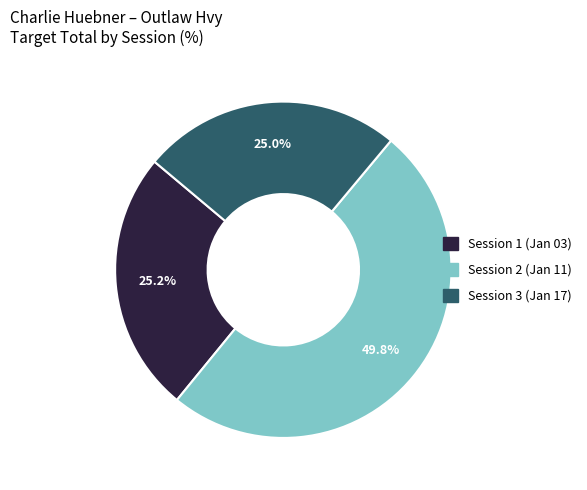

What is the total percentage of Session 2 (Jan 11) and Session 3 (Jan 17)?

74.8%